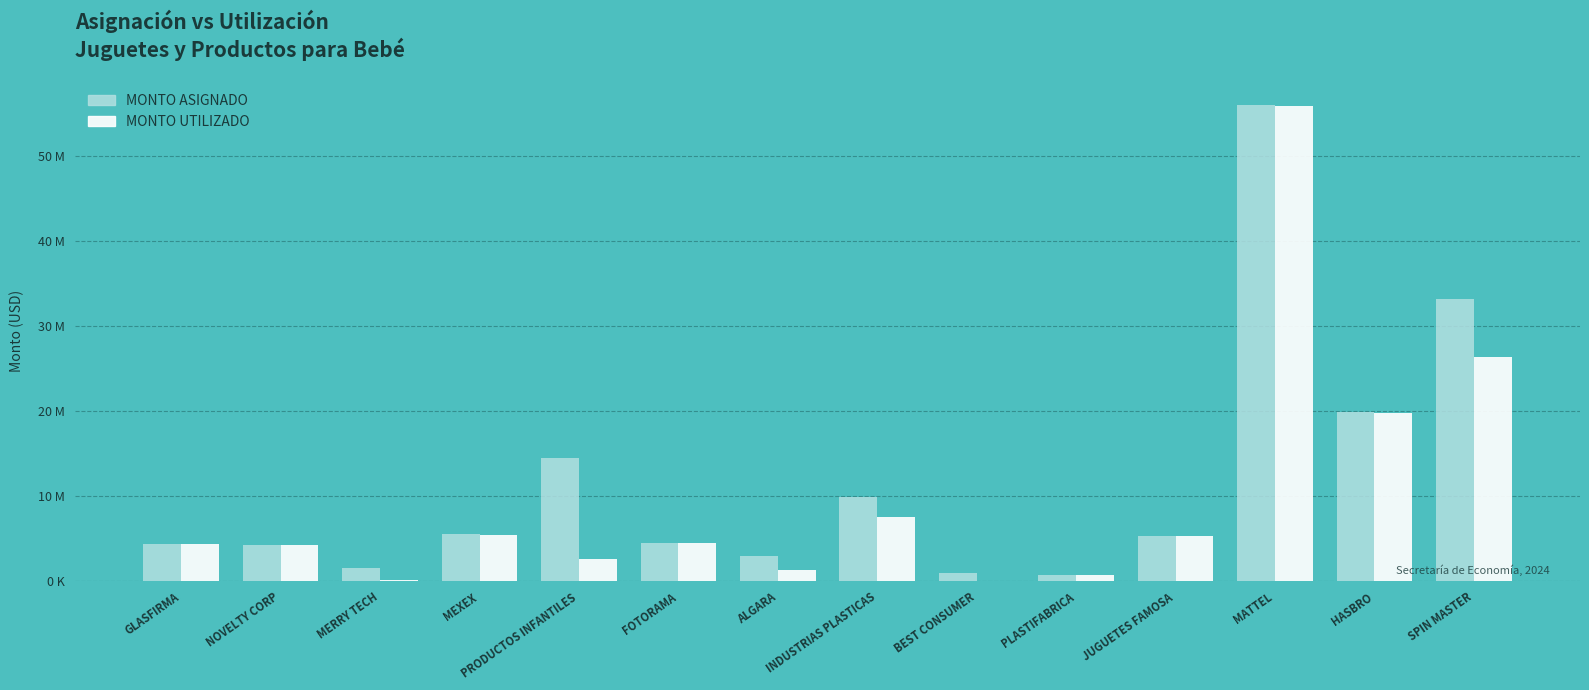

What are all the series names shown in the legend?

MONTO ASIGNADO, MONTO UTILIZADO